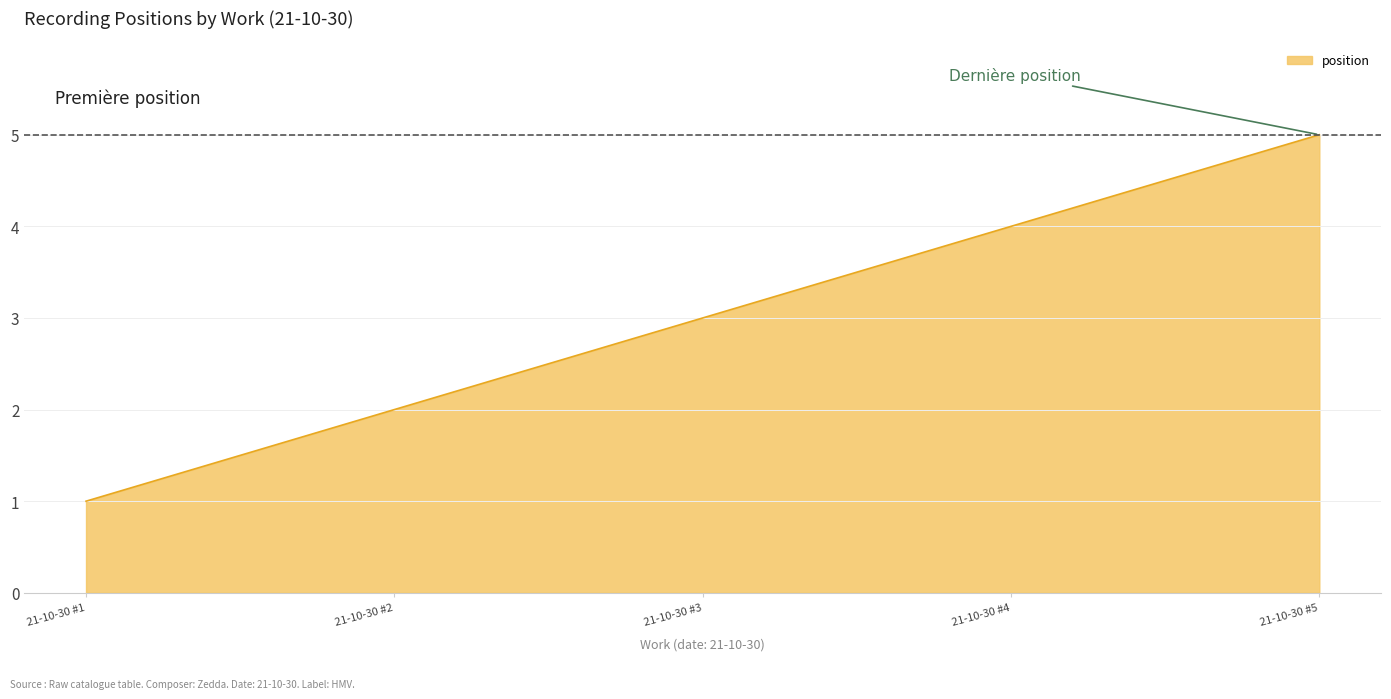

What is the approximate value at 21-10-30 #4?

4